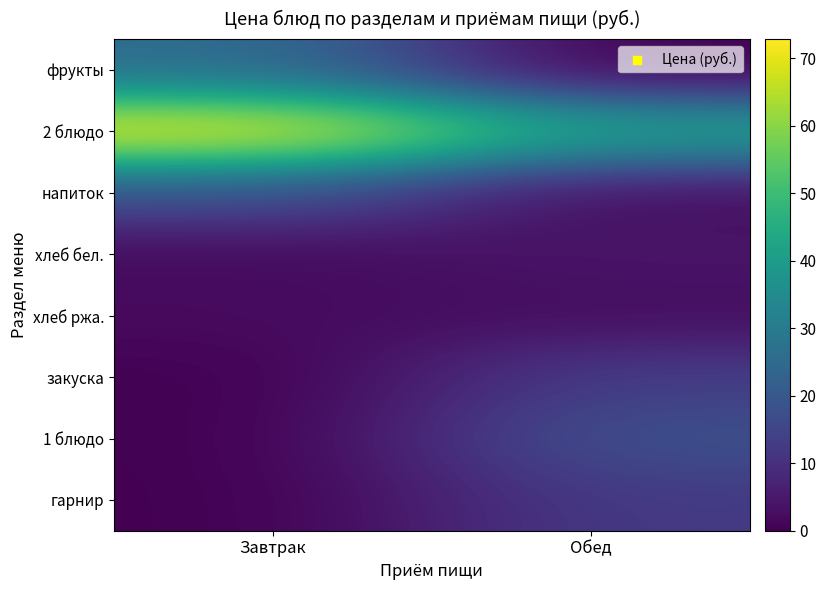

Between Завтрак and Обед, which is larger?

Завтрак